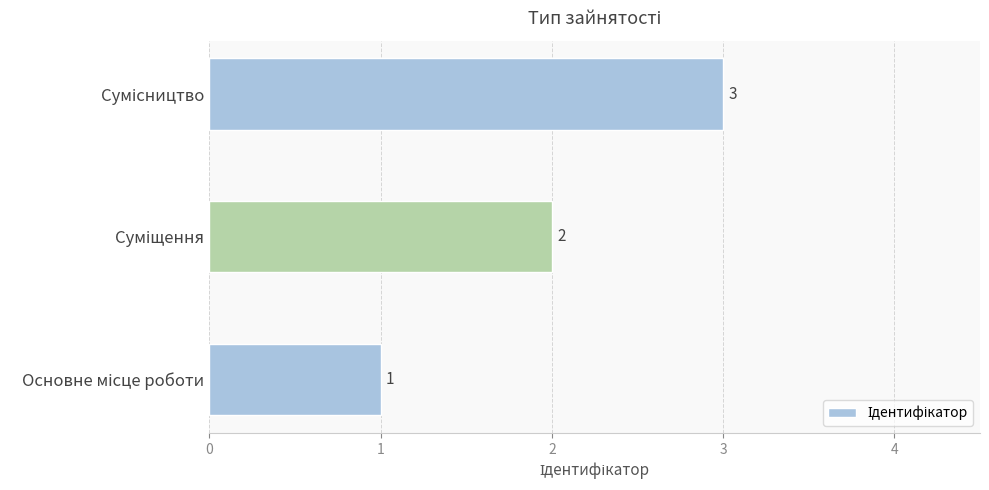

Count the values in the range 1 to 3.

3